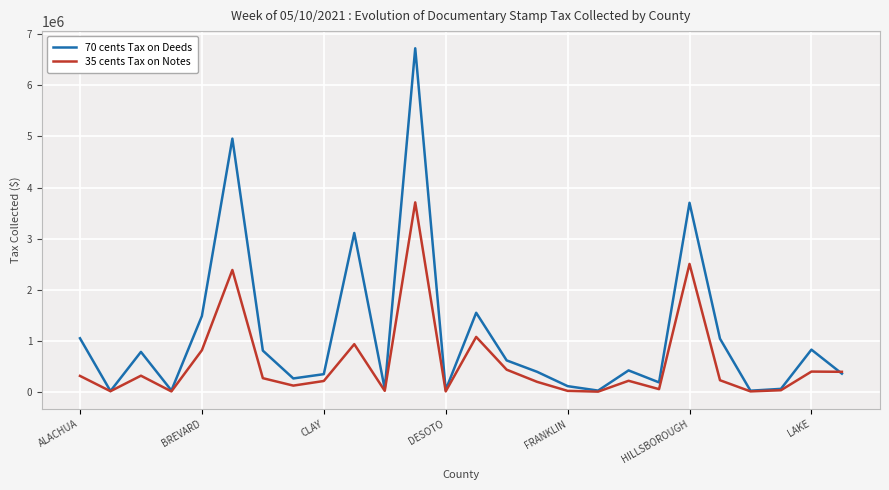

How many lines are shown in the chart?

2